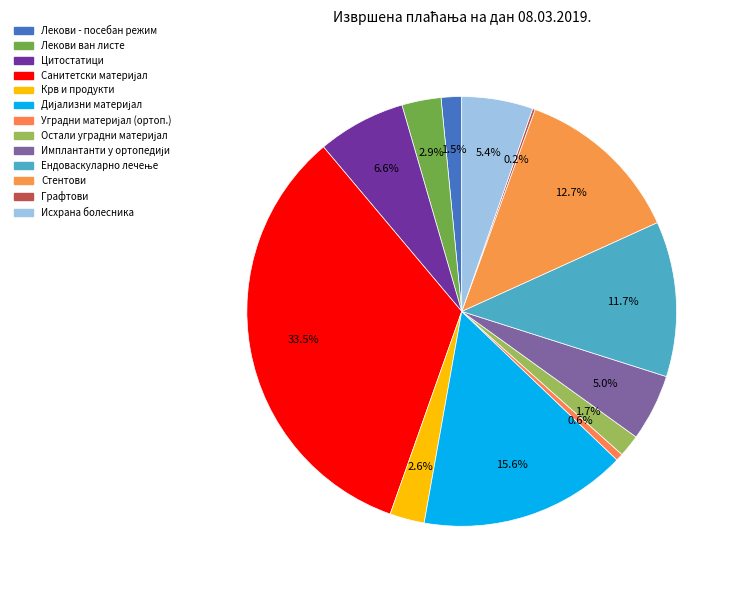

How many segments does this pie chart have?

13